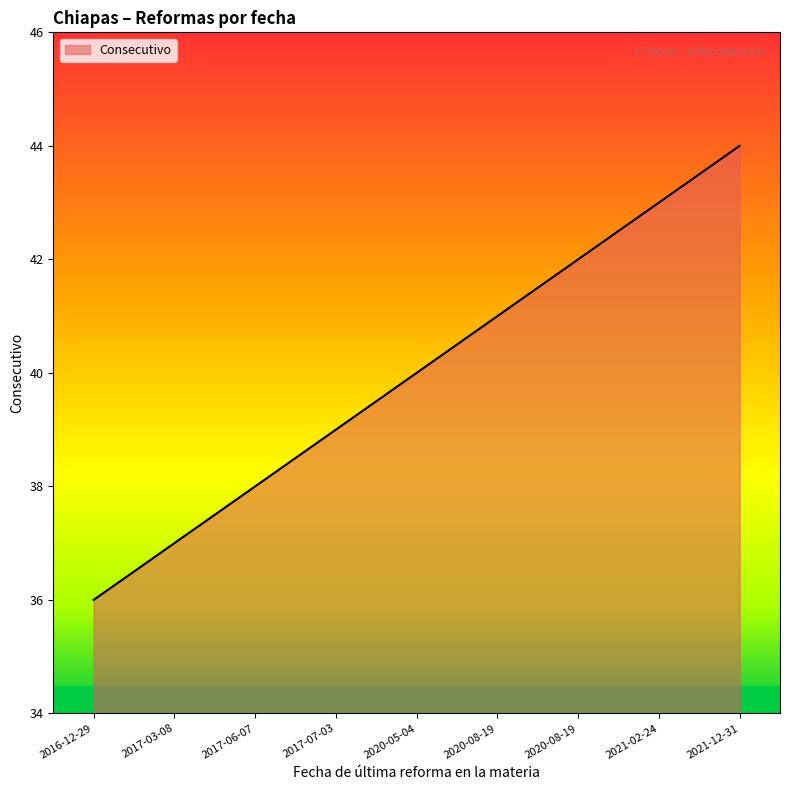

How many lines are shown in the chart?

1